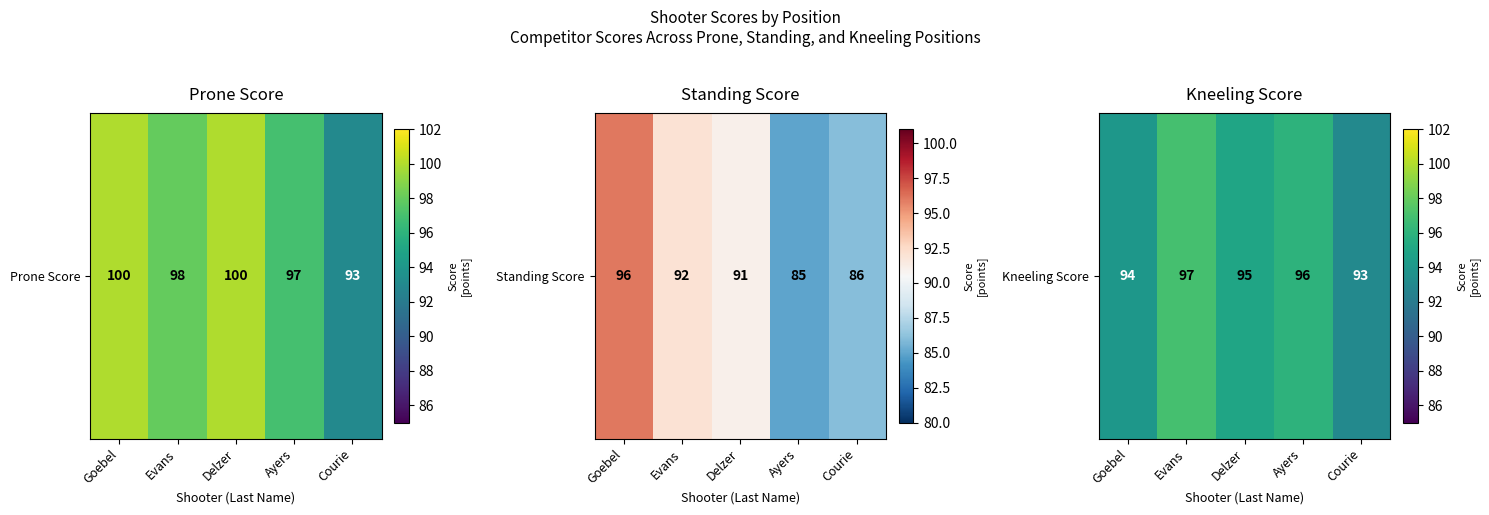

What is the change in value from Evans to Ayers?

-1